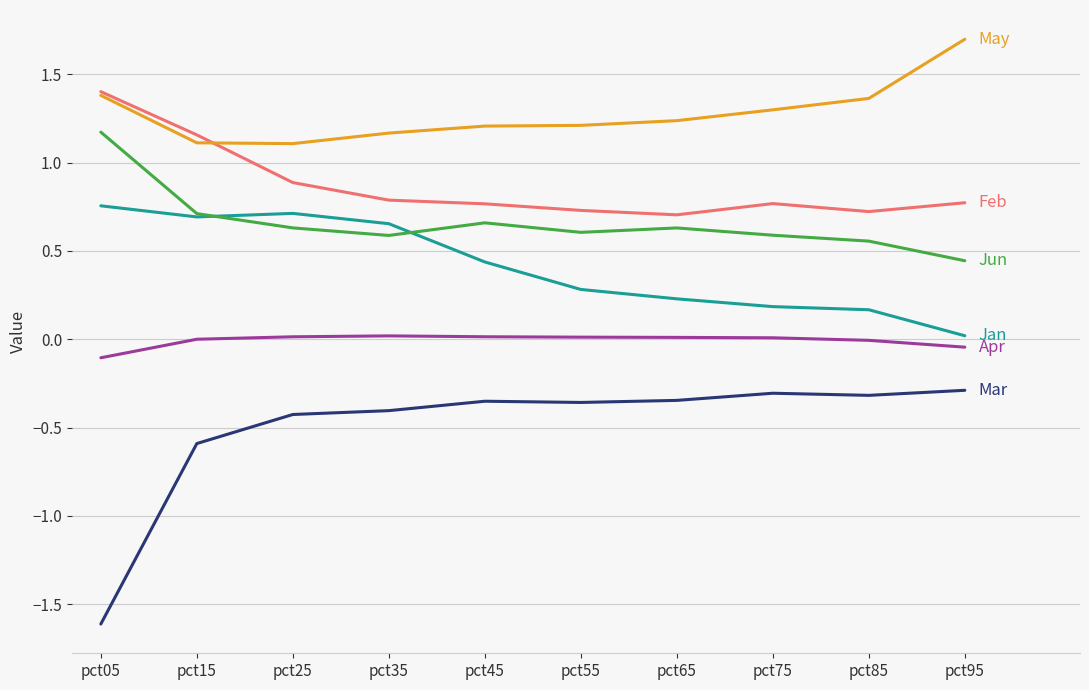

At which category does the chart reach its minimum across all series?

pct05